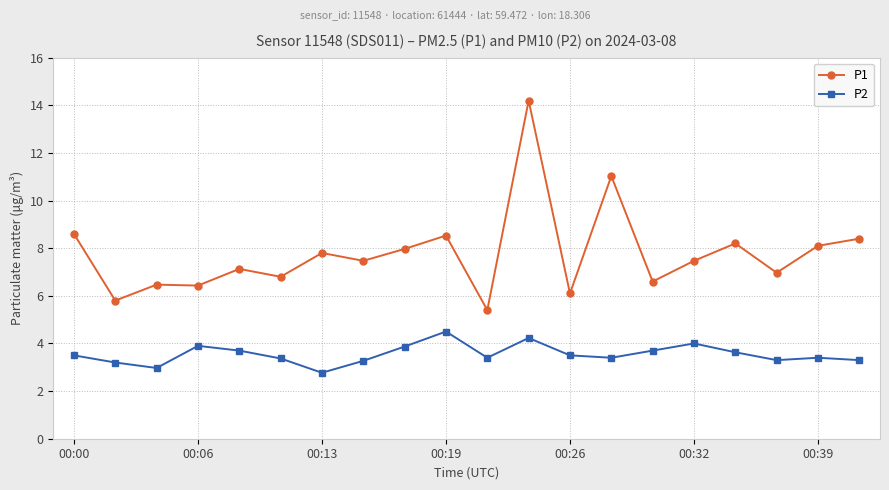

Rank the series by their average value, from highest to lowest.

P1, P2